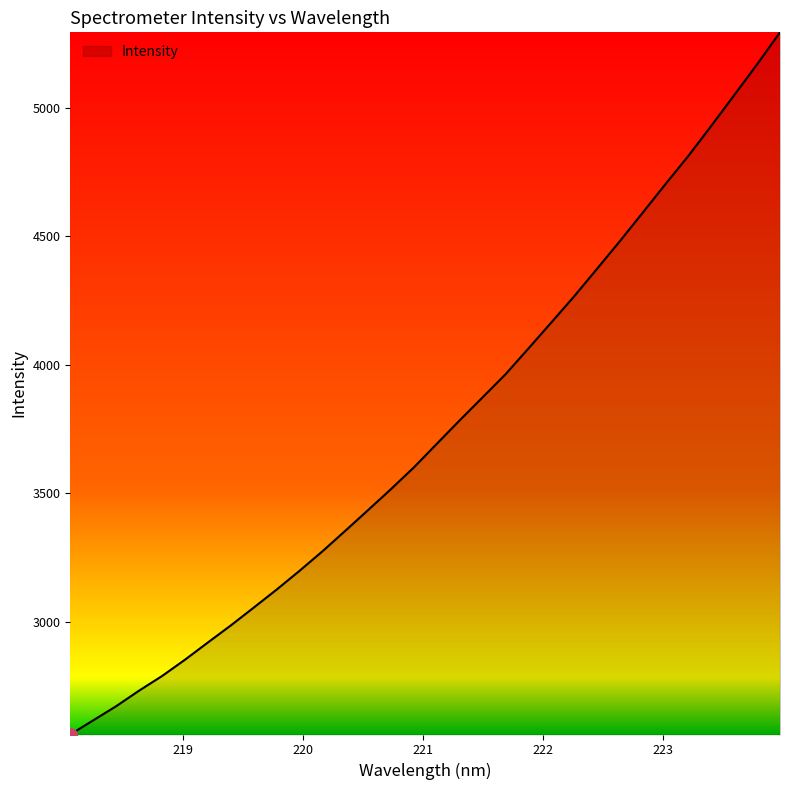

What is the smallest value displayed?

2561.0